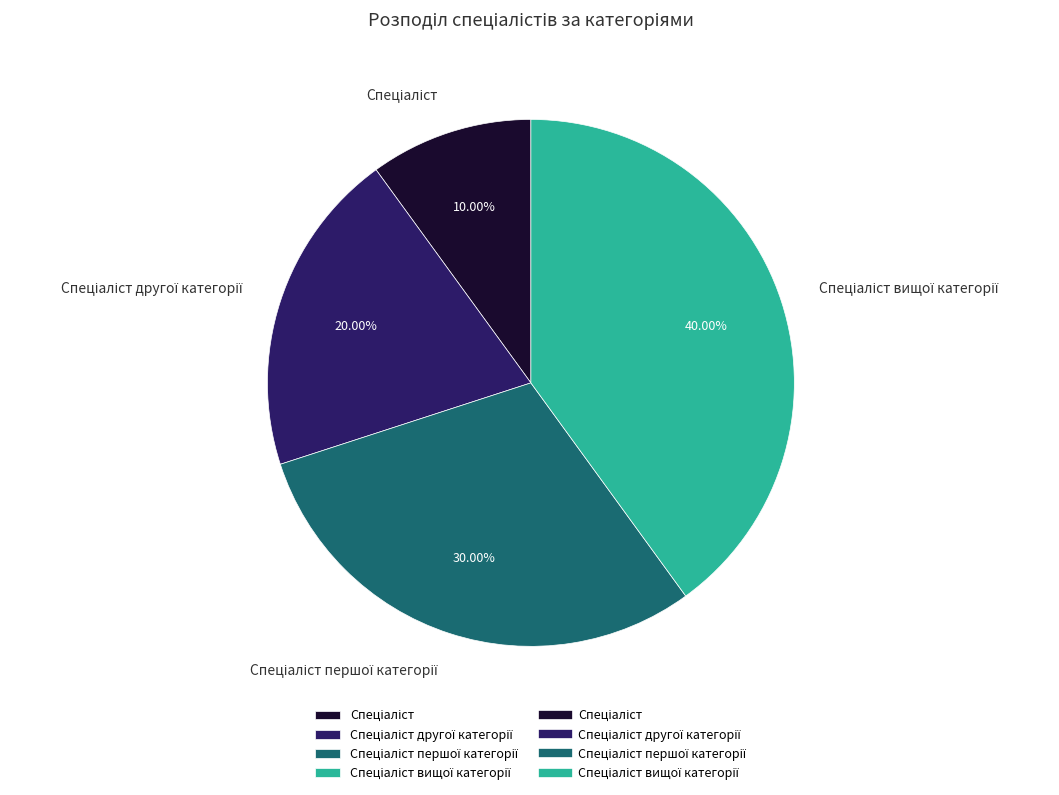

Is there a majority slice in this chart?

No